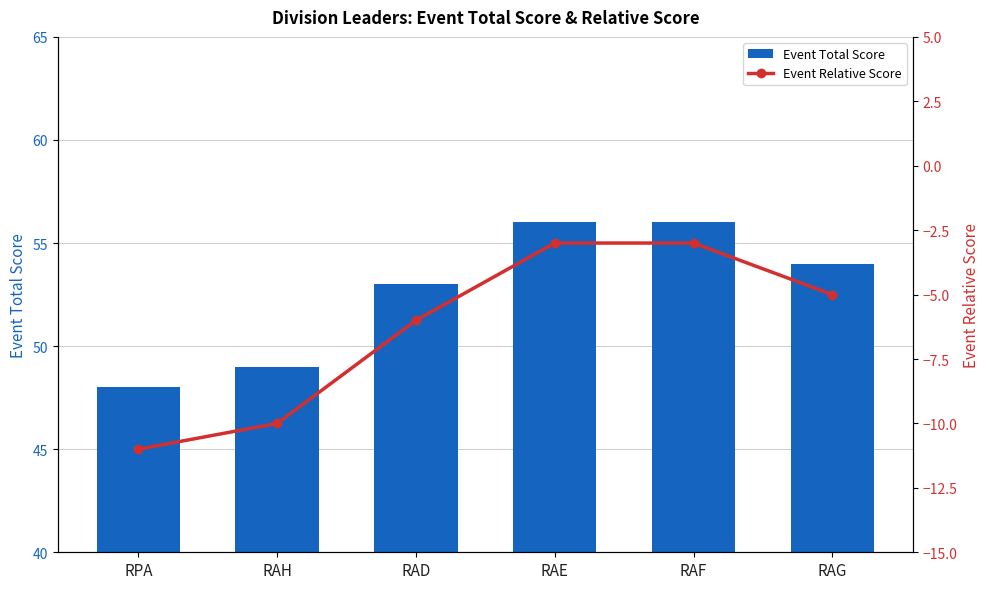

What is the difference between the maximum and second lowest values in the Event Total Score series?

7